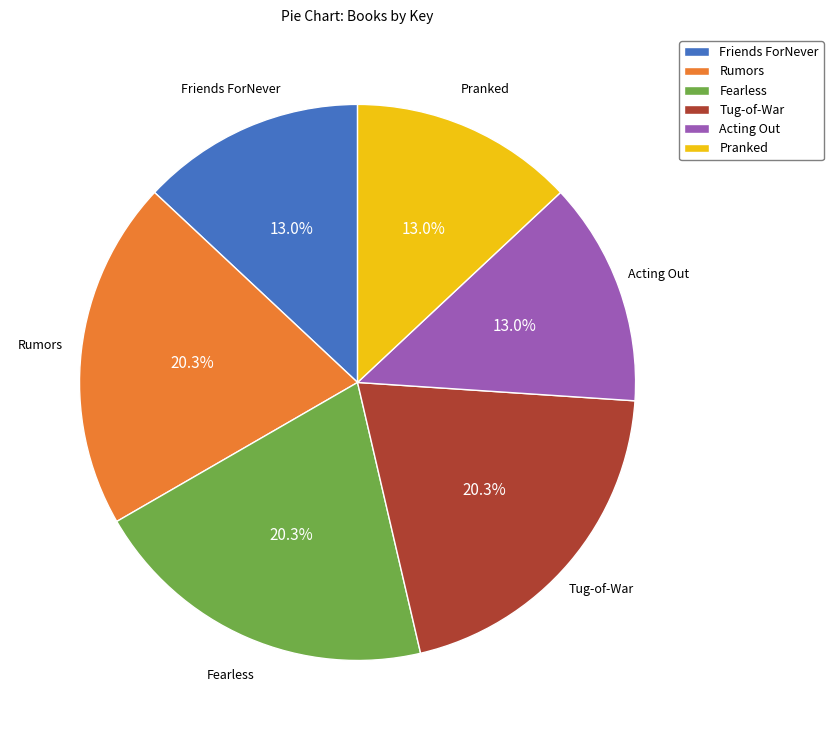

What is the ratio of the value at Acting Out to the value at Pranked?

1.0